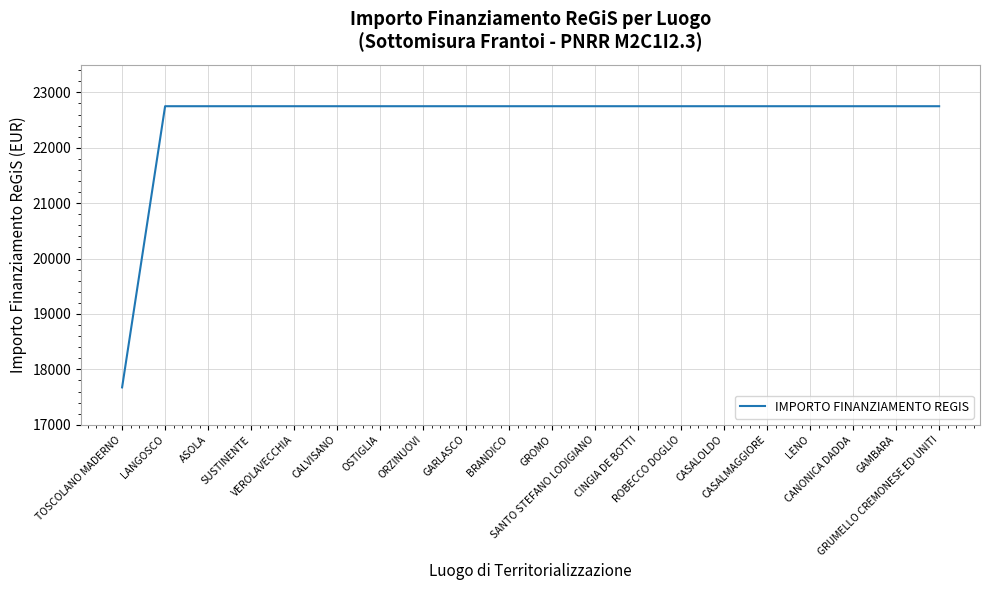

What is the sum of the values at CANONICA DADDA and ASOLA?

45500.0